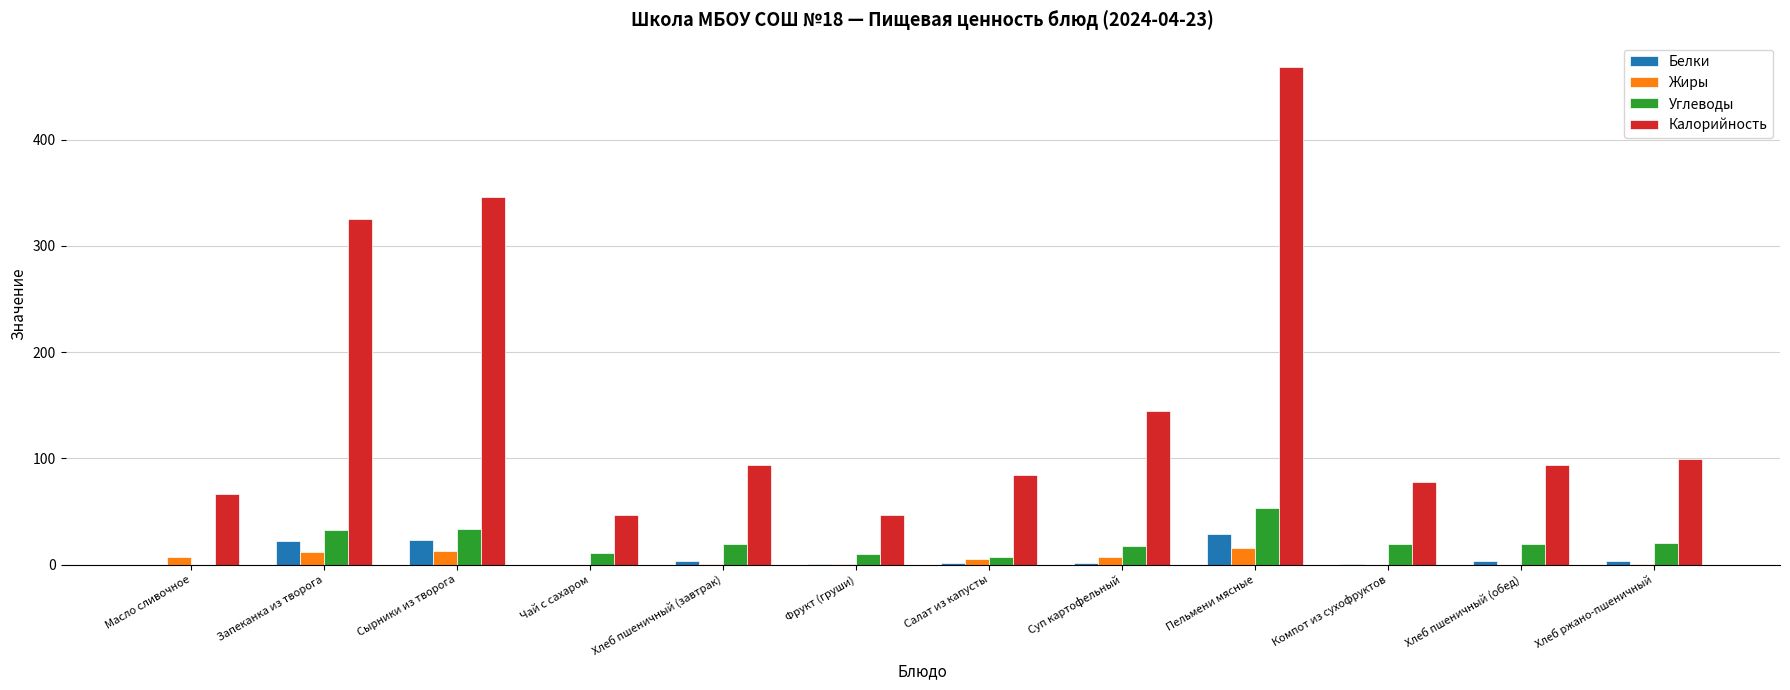

At which category does the chart reach its peak across all series?

Пельмени мясные